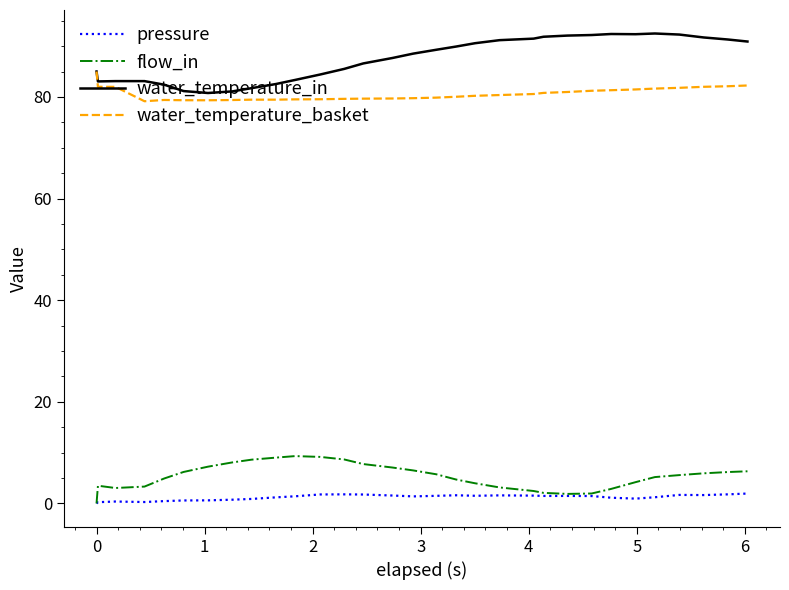

True or false: pressure and water_temperature_in cross at least once.

False